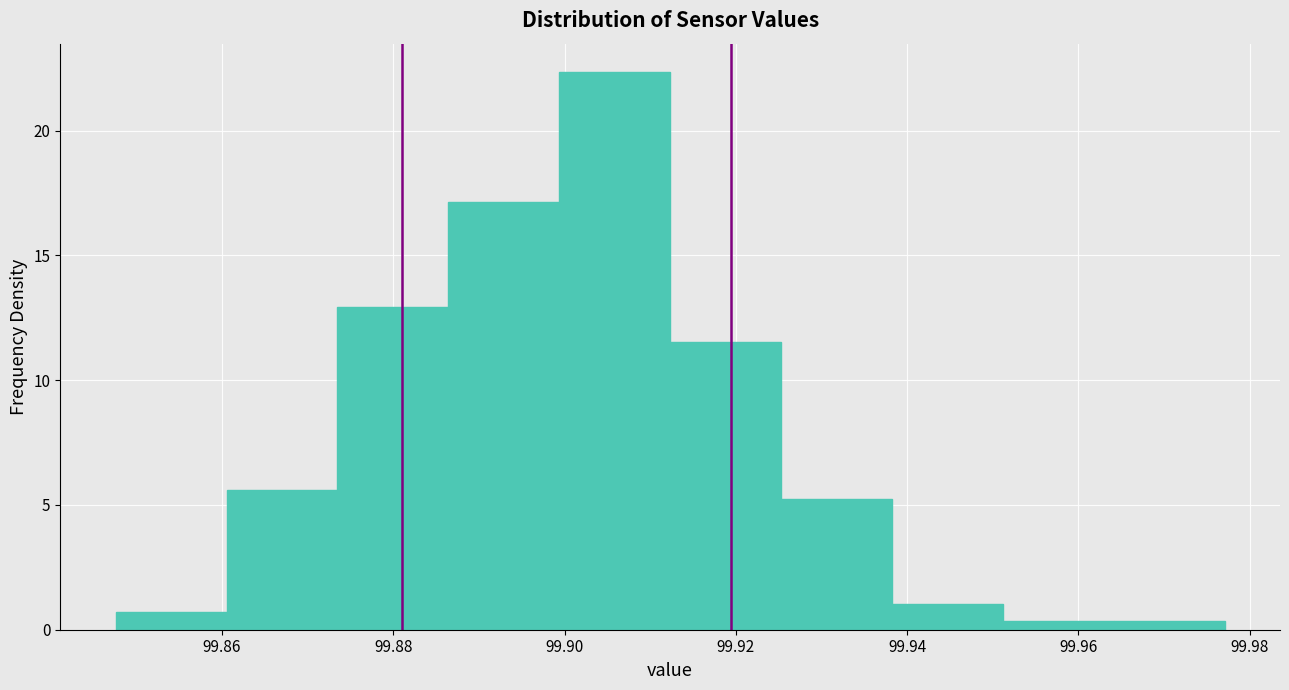

How tall is the bar that spans 99.860 to 99.874 on the x-axis? Neither the bar edges nor the heights are printed on the chart, so give them approximately, as read against the axes.

5.5